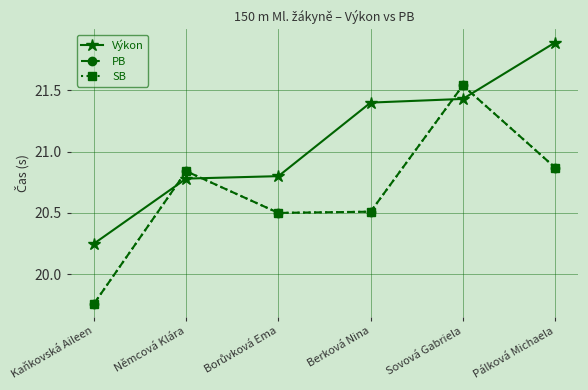

Is this an area chart (filled region under the line)?

No